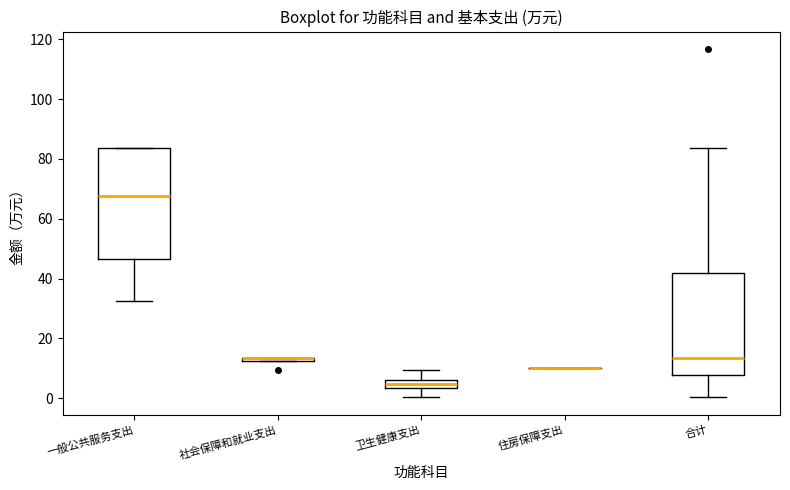

Which box is the tallest, from its lower edge to its upper edge?

一般公共服务支出